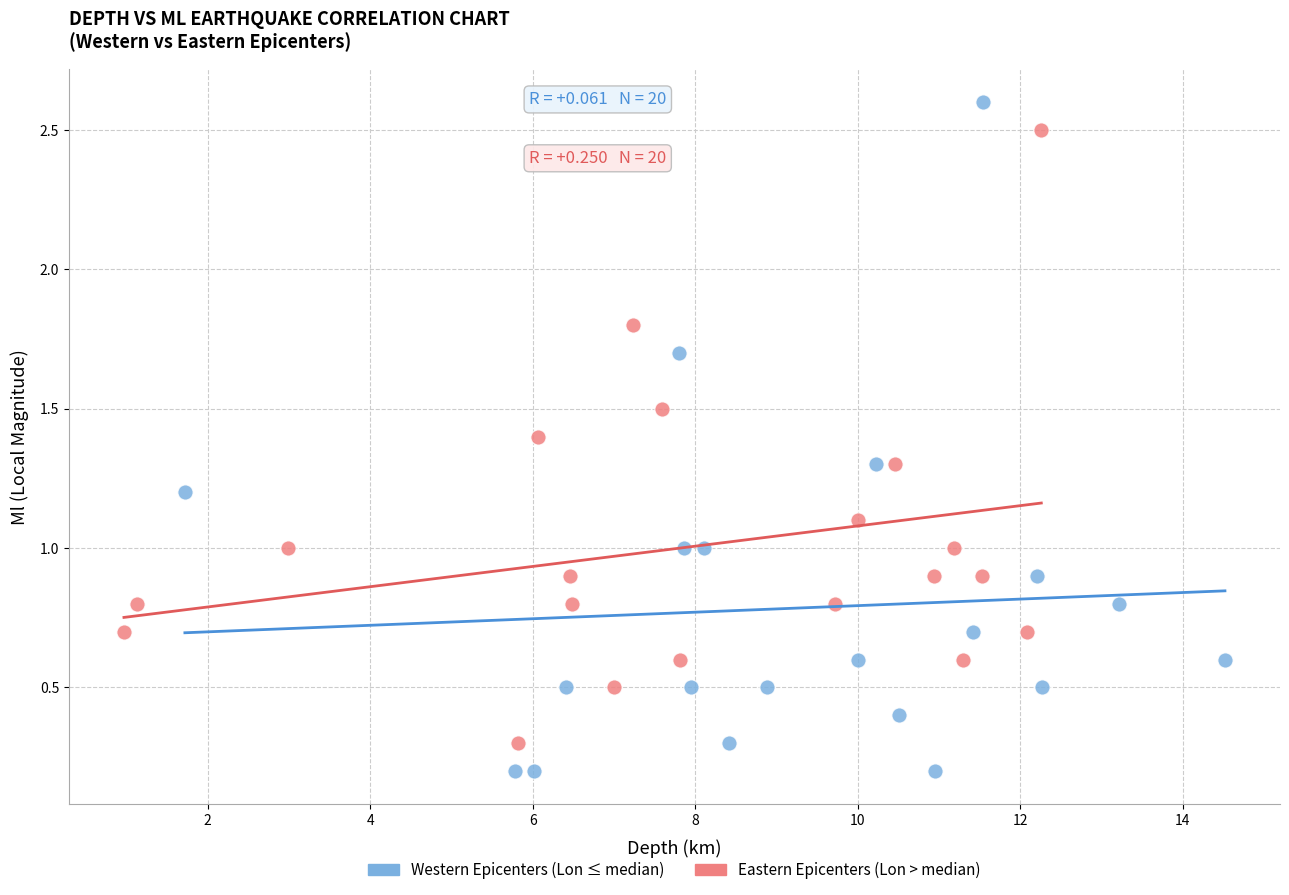

Which series has the widest spread of Y values?

Western Epicenters (Lon ≤ median)